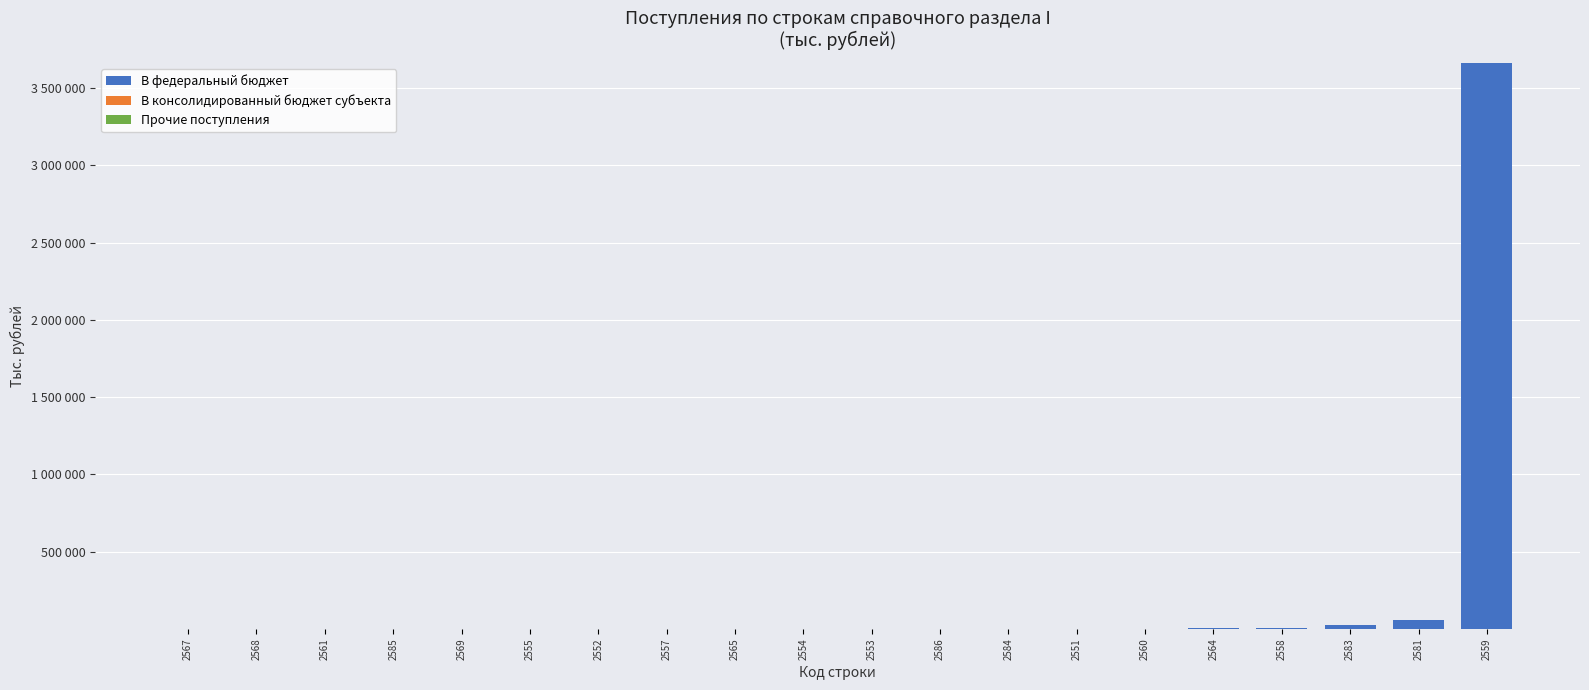

Does the chart contain stacked bars?

Yes